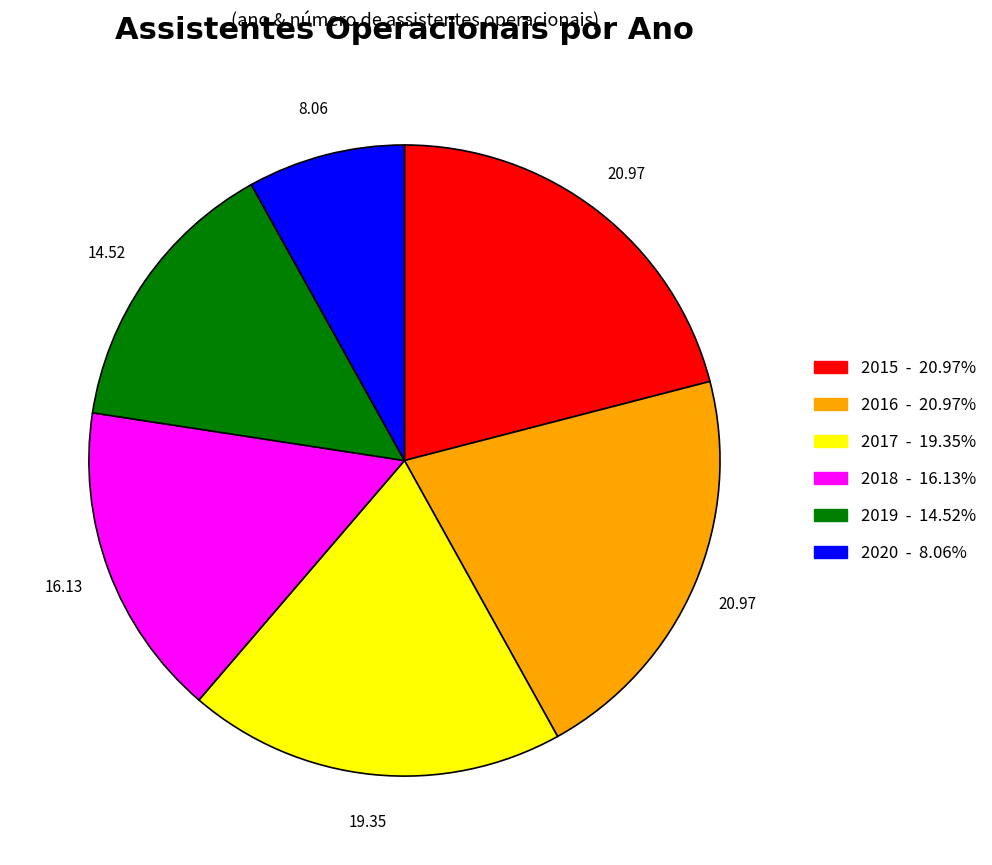

Between 2020 and 2017, which is larger?

2017